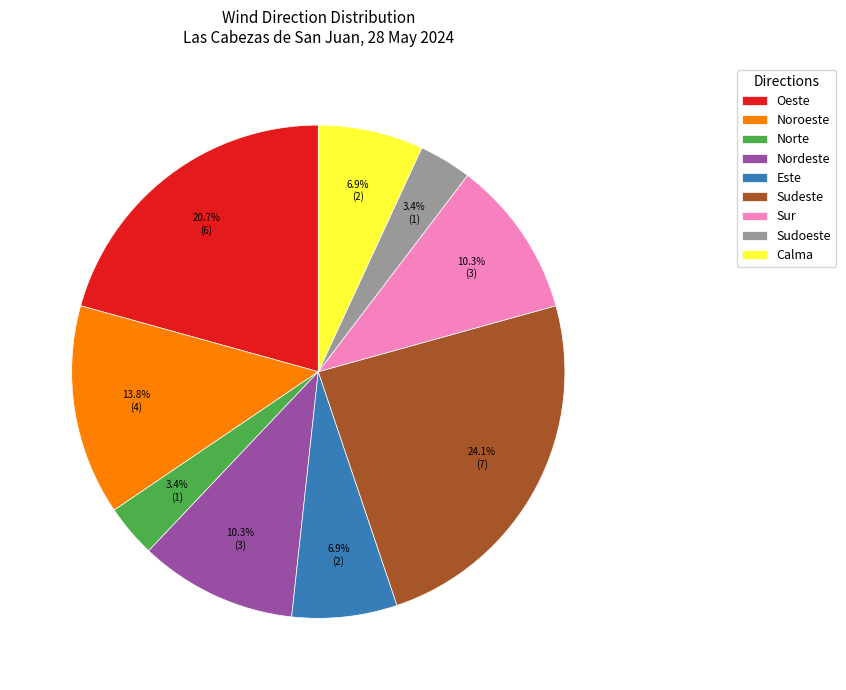

Which category has the biggest portion of the pie?

Sudeste